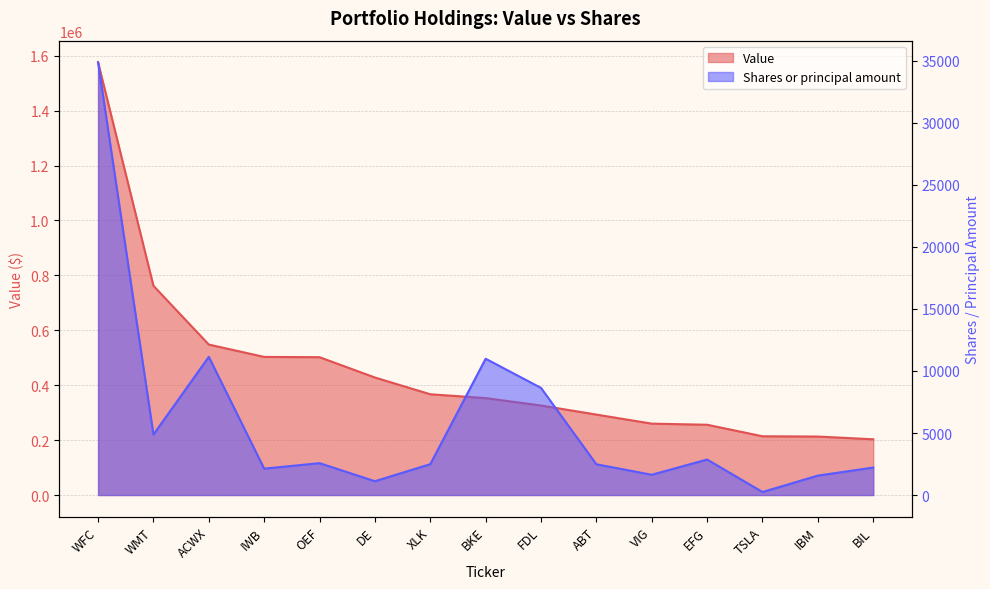

True or false: Value has a value of 387505 at EFG.

False